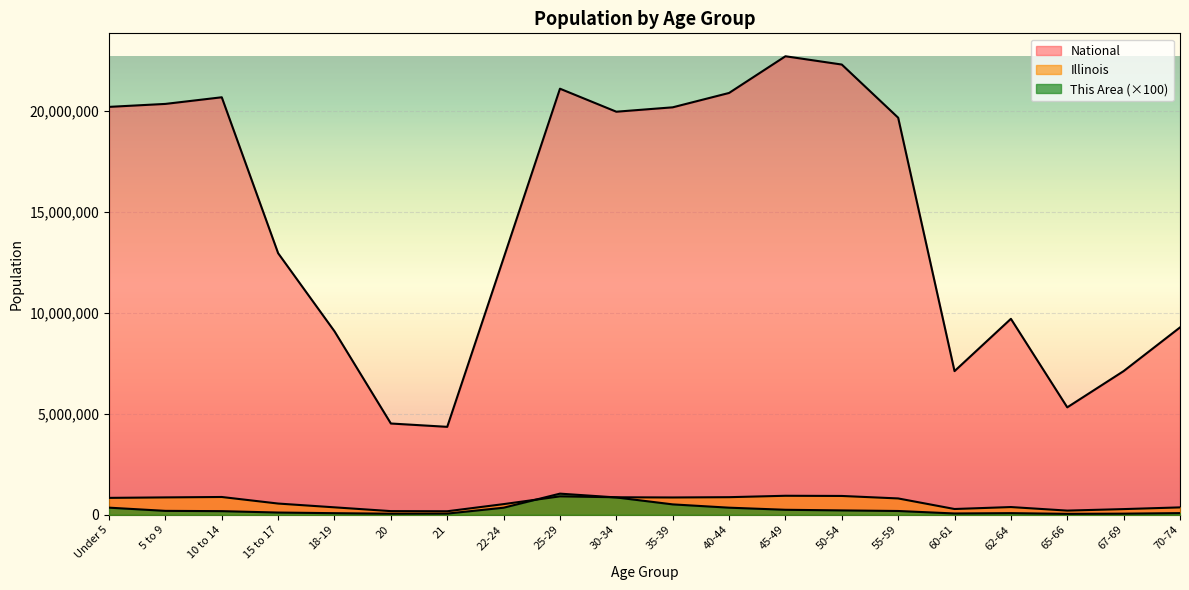

True or false: Illinois and National cross at least once.

False